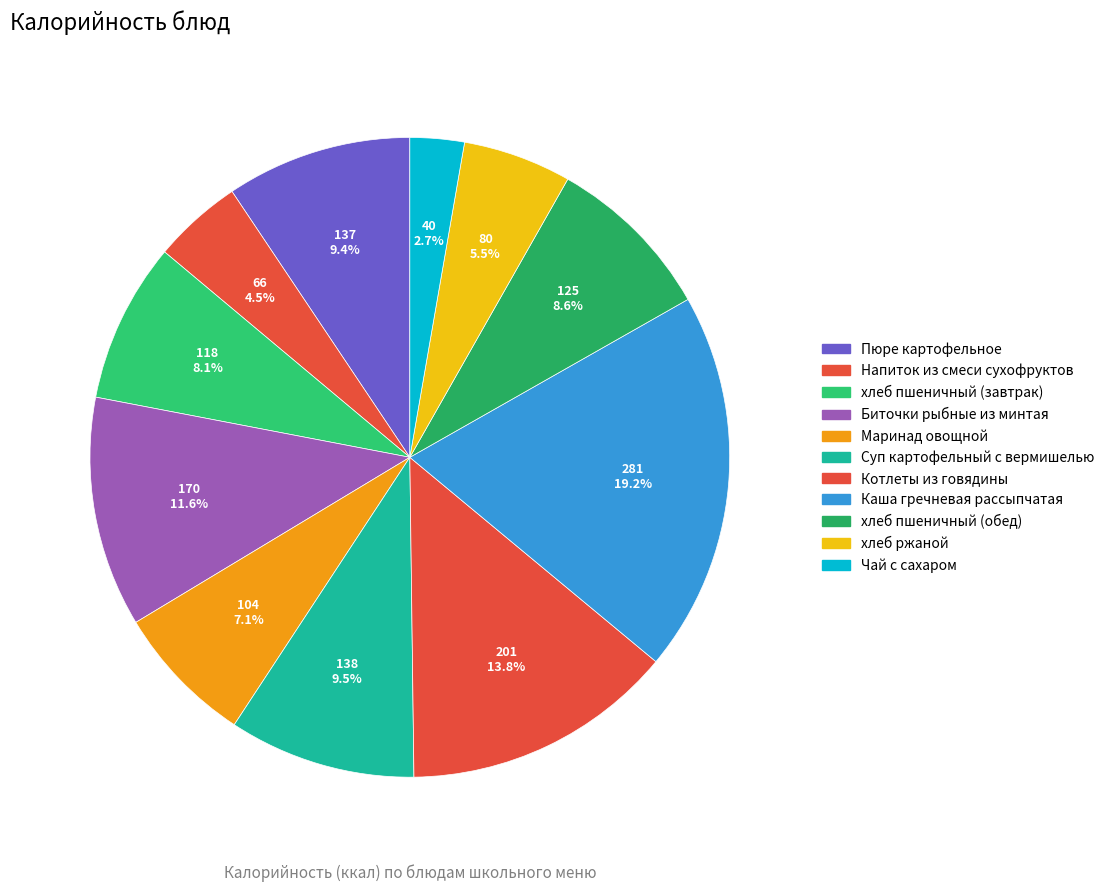

To the nearest percent, what portion does Пюре картофельное represent?

9%